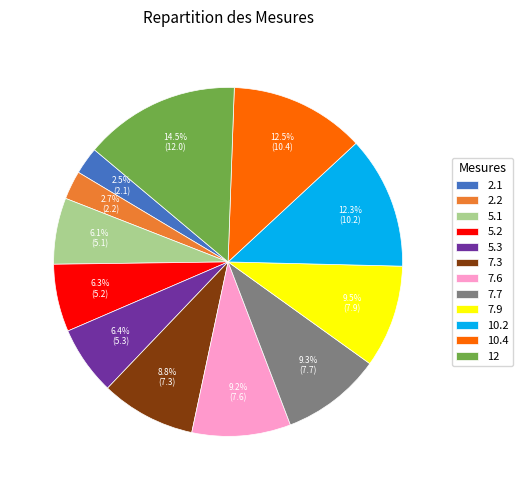

True or false: 5.2 accounts for 1% of the total.

False